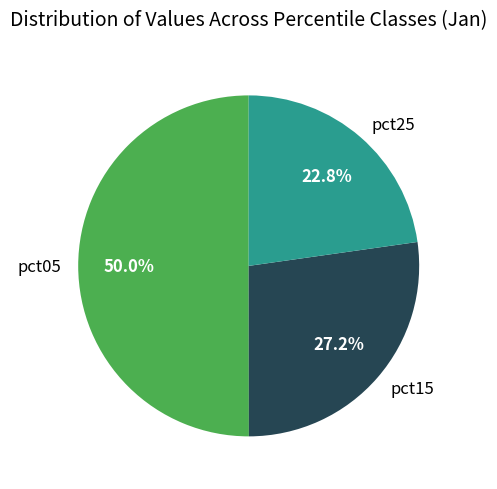

Rank the categories by value from lowest to highest.

pct25, pct15, pct05